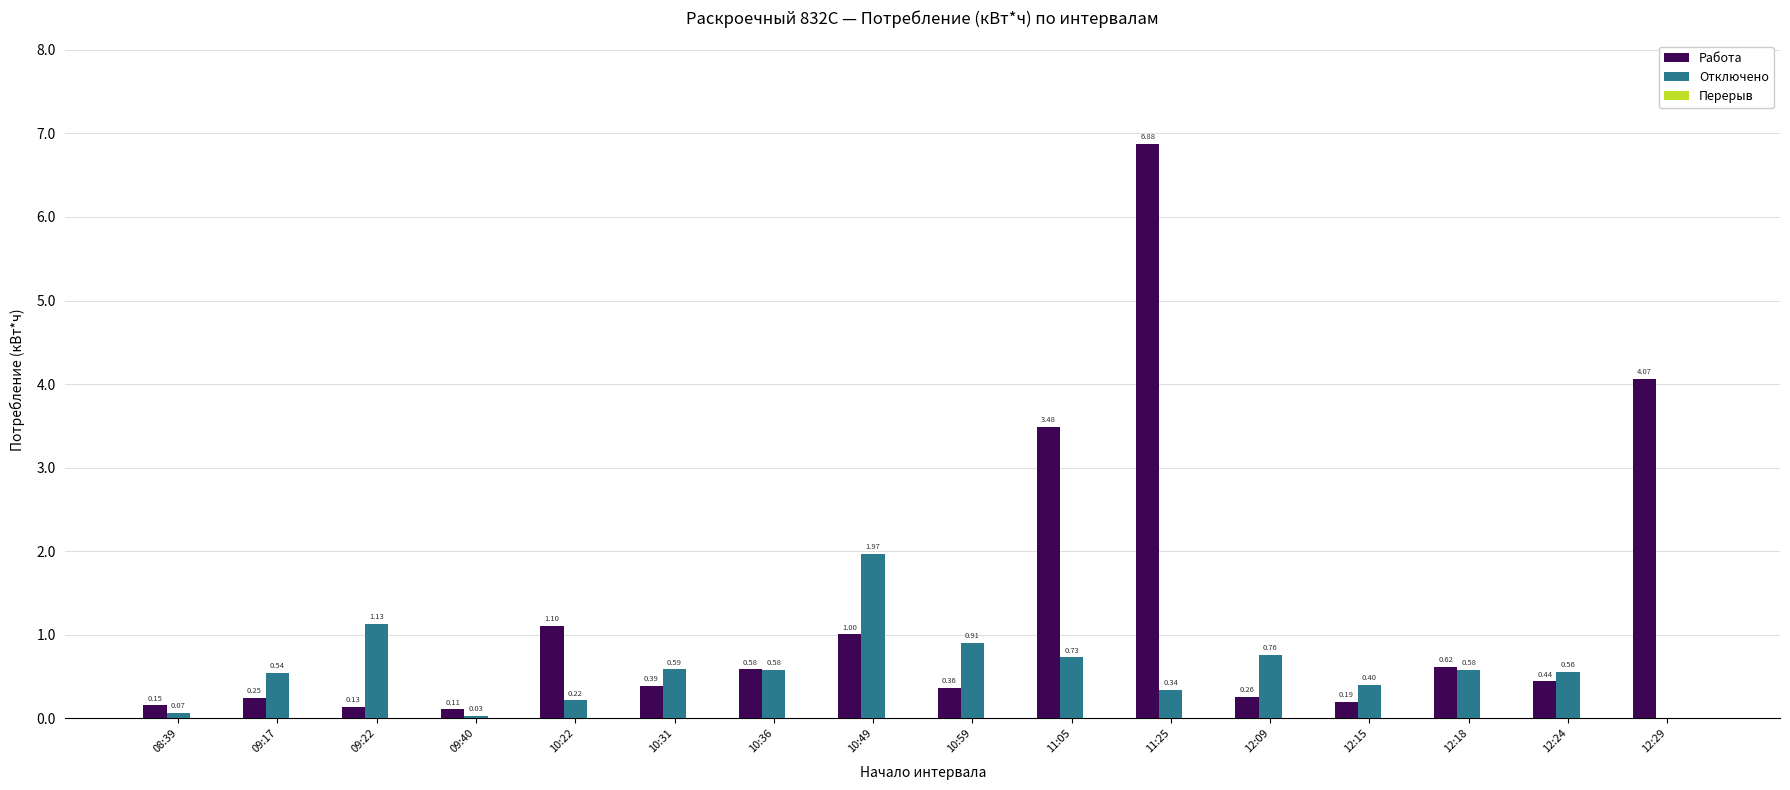

Which series has the largest total across all categories?

Работа